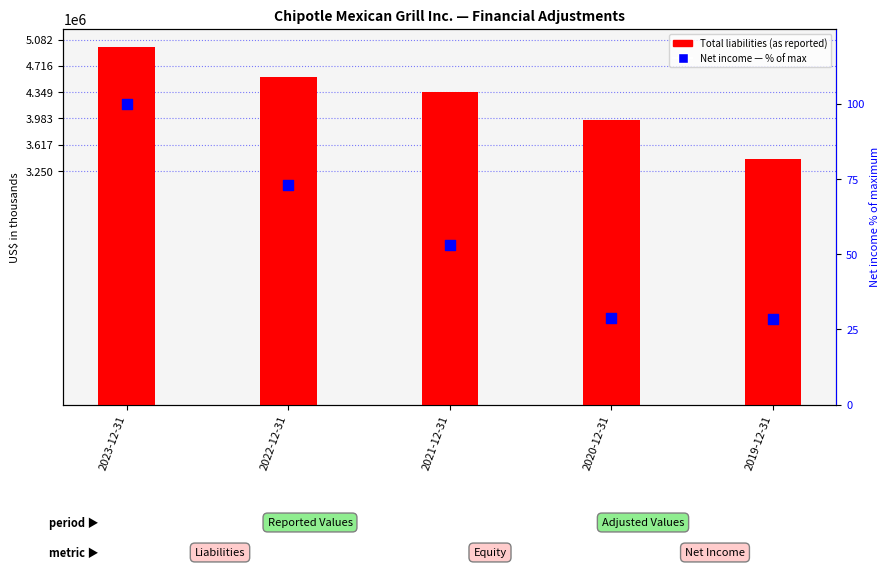

Which series contains the highest Y value?

Total liabilities (as reported)